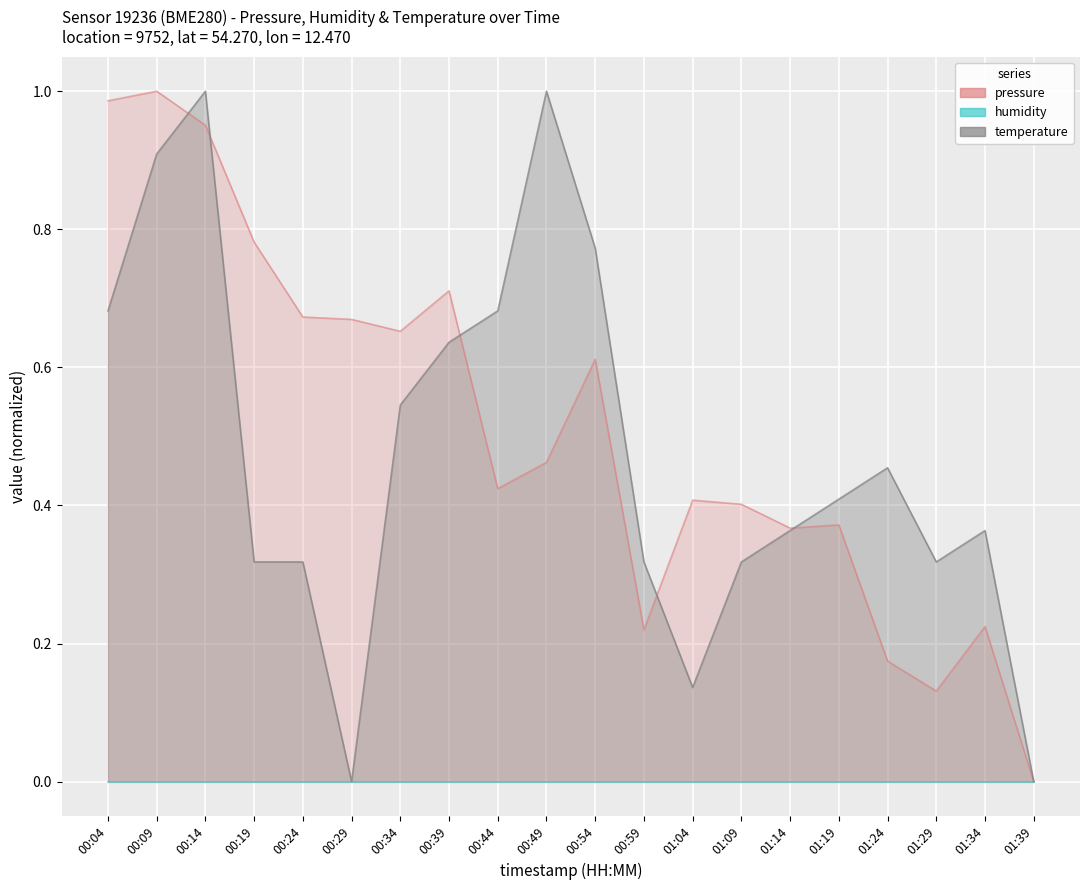

How many interior local valleys does the pressure series have?

5